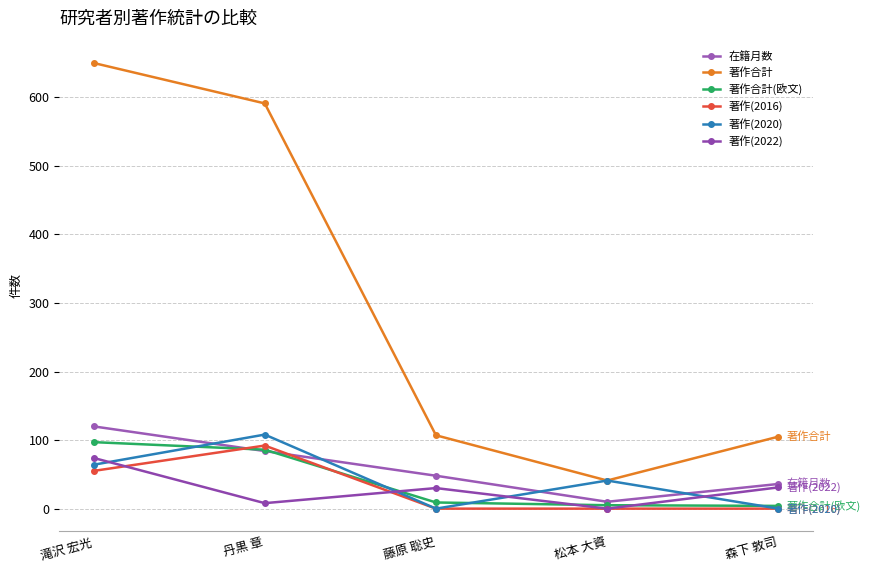

Is this an area chart (filled region under the line)?

No